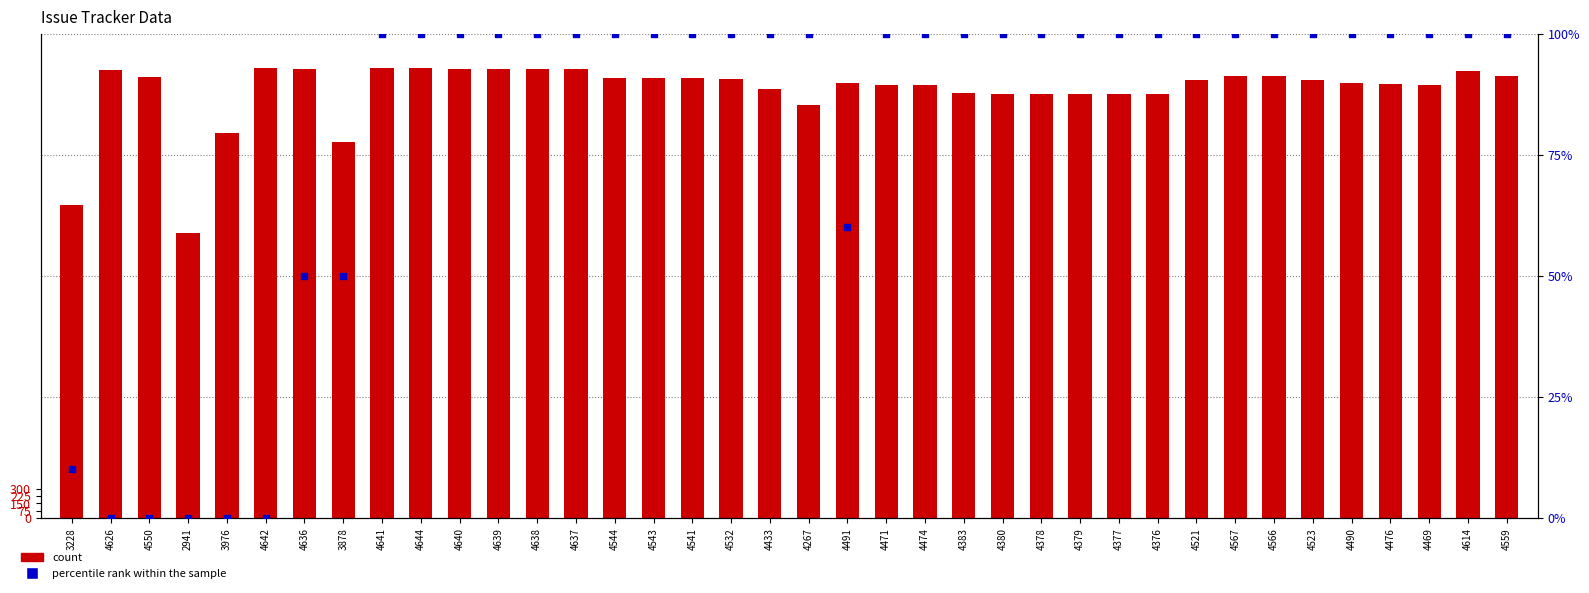

What is the total value across all series at 4469?

4569